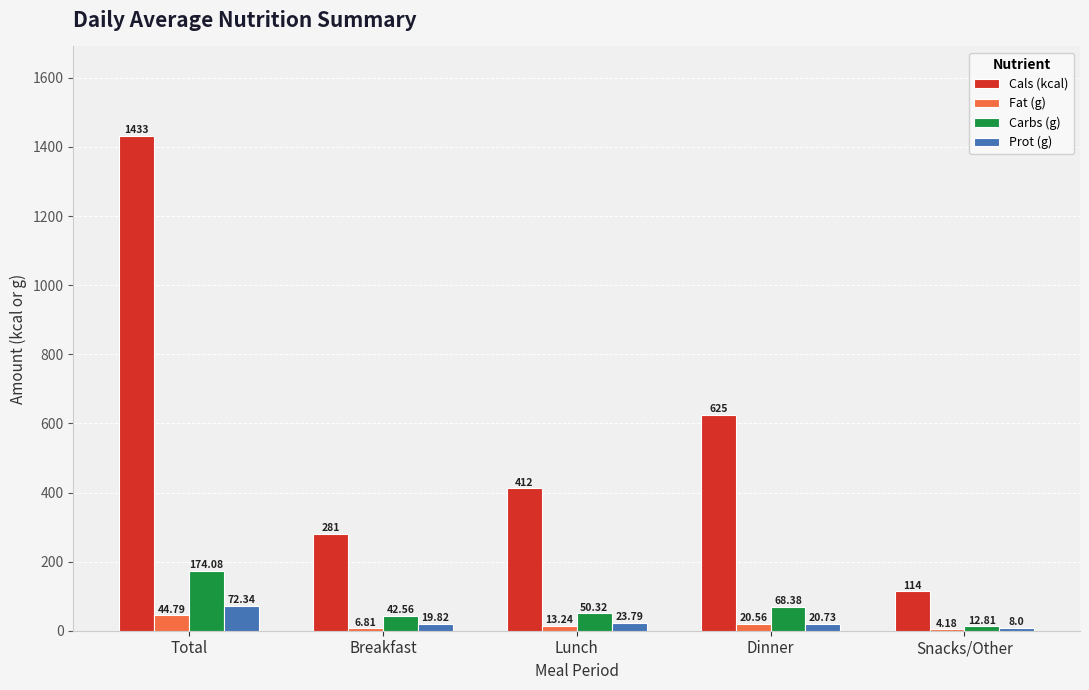

Between Lunch and Dinner, which series saw the biggest shift?

Cals (kcal)